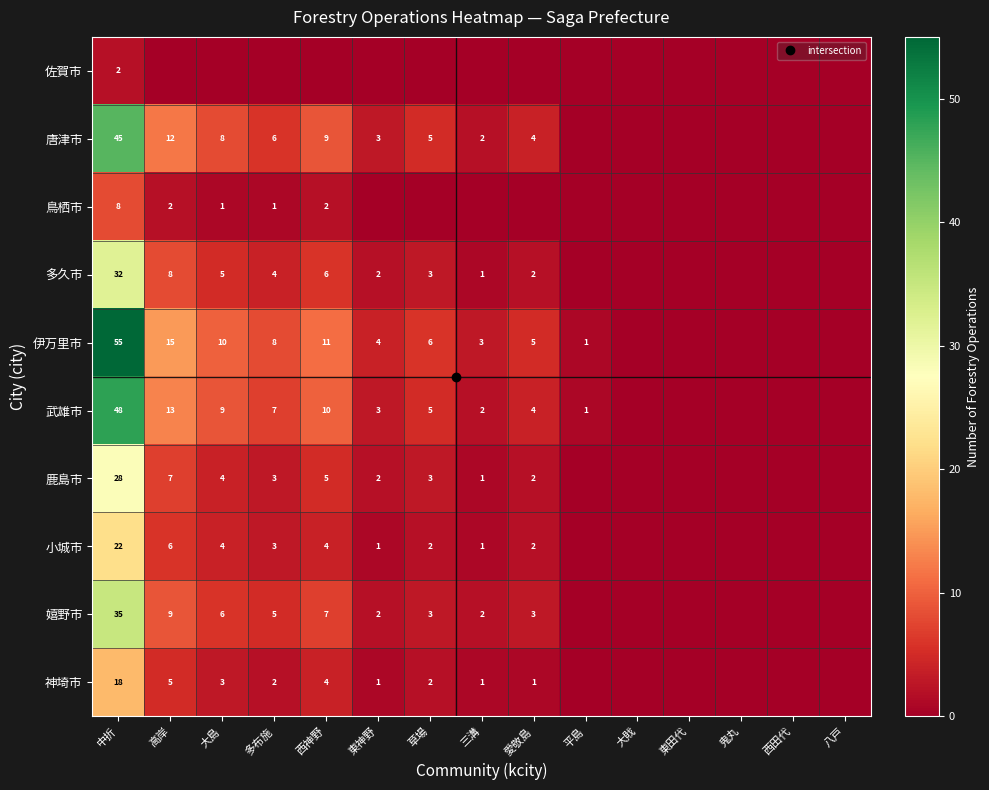

Where does the 伊万里市 series first go above 4?

中折